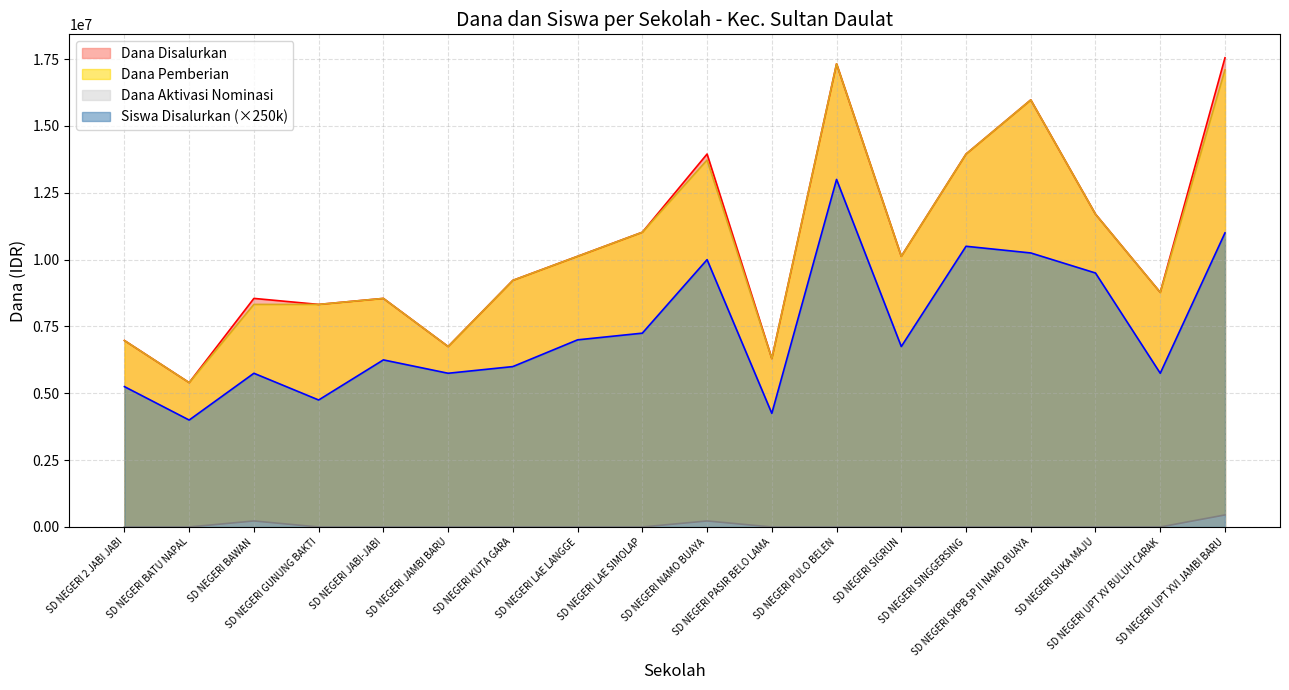

How many data points in Dana Aktivasi Nominasi are above 0?

3